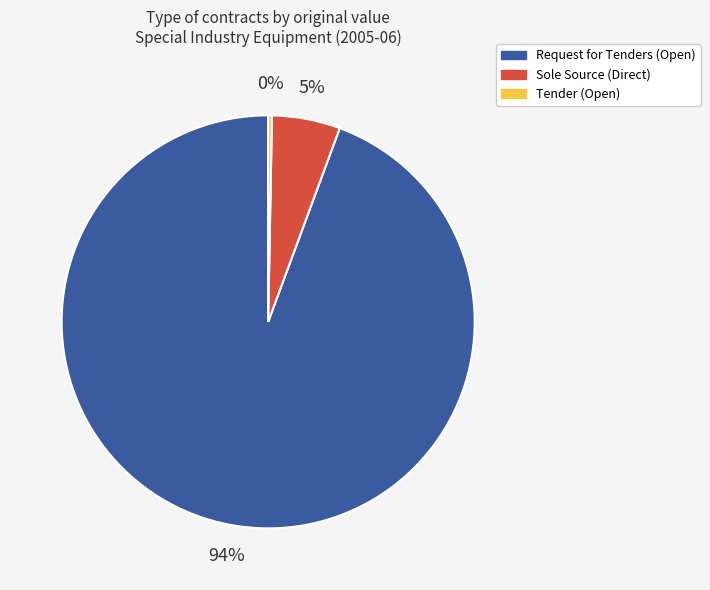

Is there any slice that represents more than half of the pie?

Yes